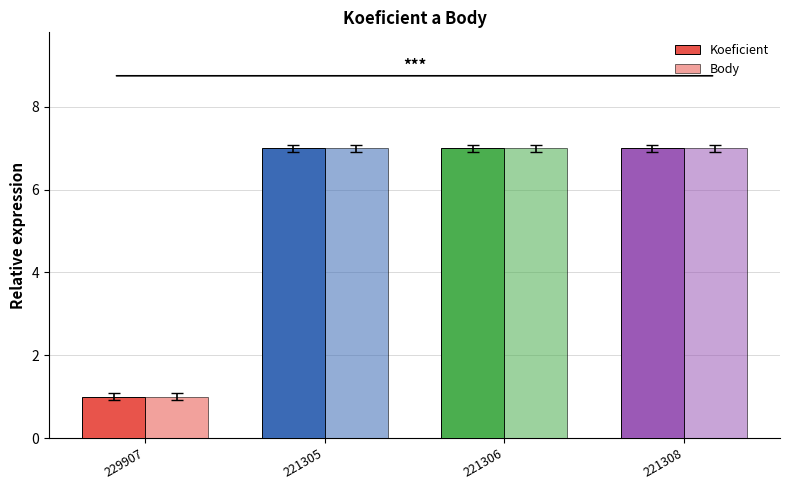

What is the value of the Koeficient bar at the 2nd from the left?

7